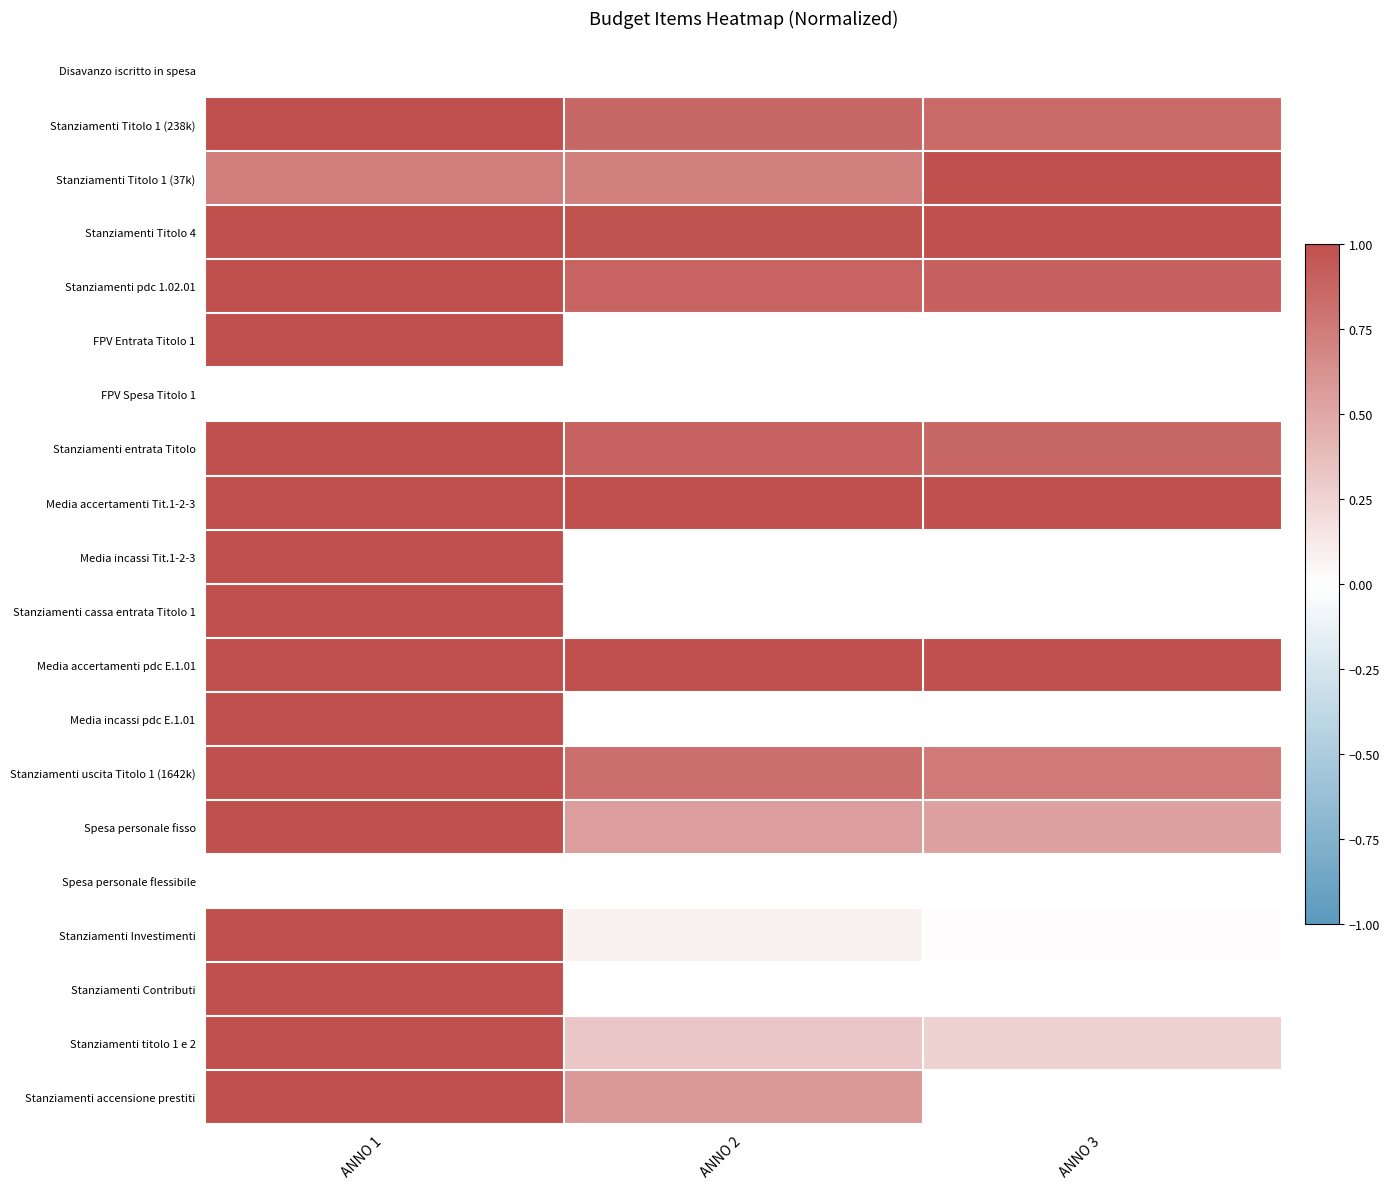

At which category does the chart reach its peak across all series?

ANNO 1